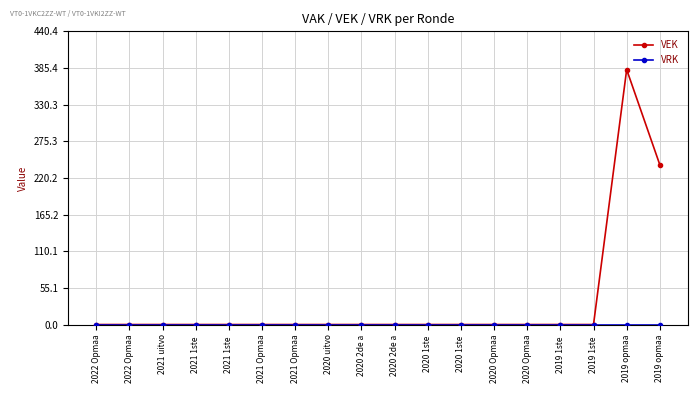

Reading left to right, what are all the values shown in this chart?

VEK: 2022 Opmaa=0	2022 Opmaa=0	2021 uitvo=0	2021 1ste =0	2021 1ste =0	2021 Opmaa=0	2021 Opmaa=0	2020 uitvo=0	2020 2de a=0	2020 2de a=0	2020 1ste =0	2020 1ste =0	2020 Opmaa=0	2020 Opmaa=0	2019 1ste =0	2019 1ste =0	2019 opmaa=383	2019 opmaa=240
VRK: 2022 Opmaa=0	2022 Opmaa=0	2021 uitvo=0	2021 1ste =0	2021 1ste =0	2021 Opmaa=0	2021 Opmaa=0	2020 uitvo=0	2020 2de a=0	2020 2de a=0	2020 1ste =0	2020 1ste =0	2020 Opmaa=0	2020 Opmaa=0	2019 1ste =0	2019 1ste =0	2019 opmaa=0	2019 opmaa=0